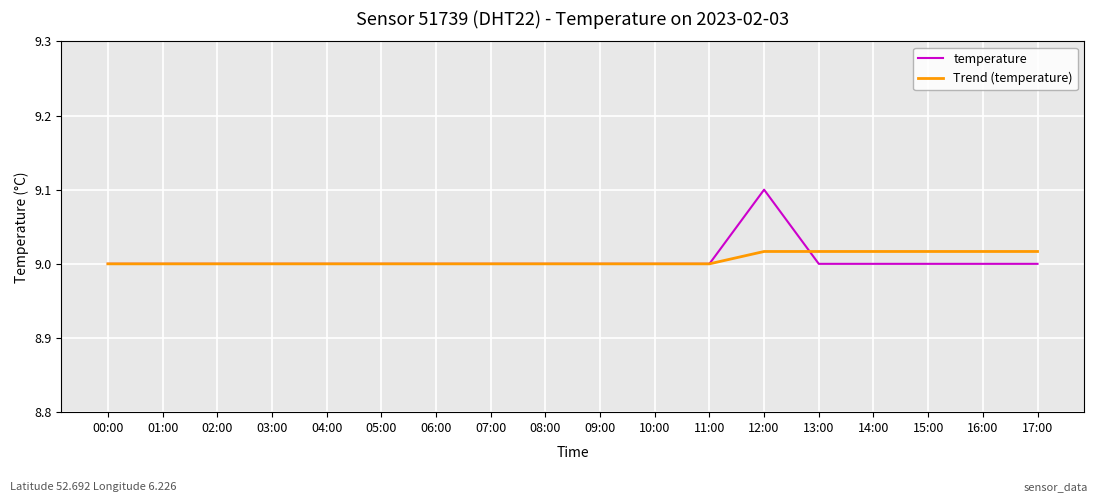

The value of temperature at 09:00 is 9.0. True or false?

True